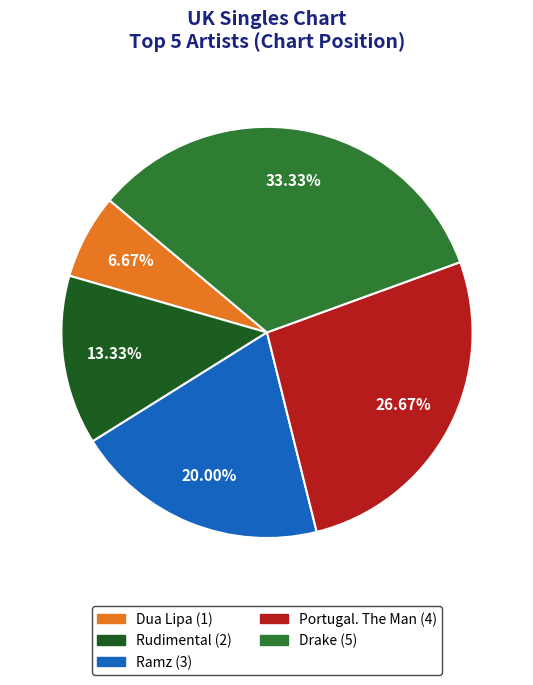

Count the number of slices in the pie.

5